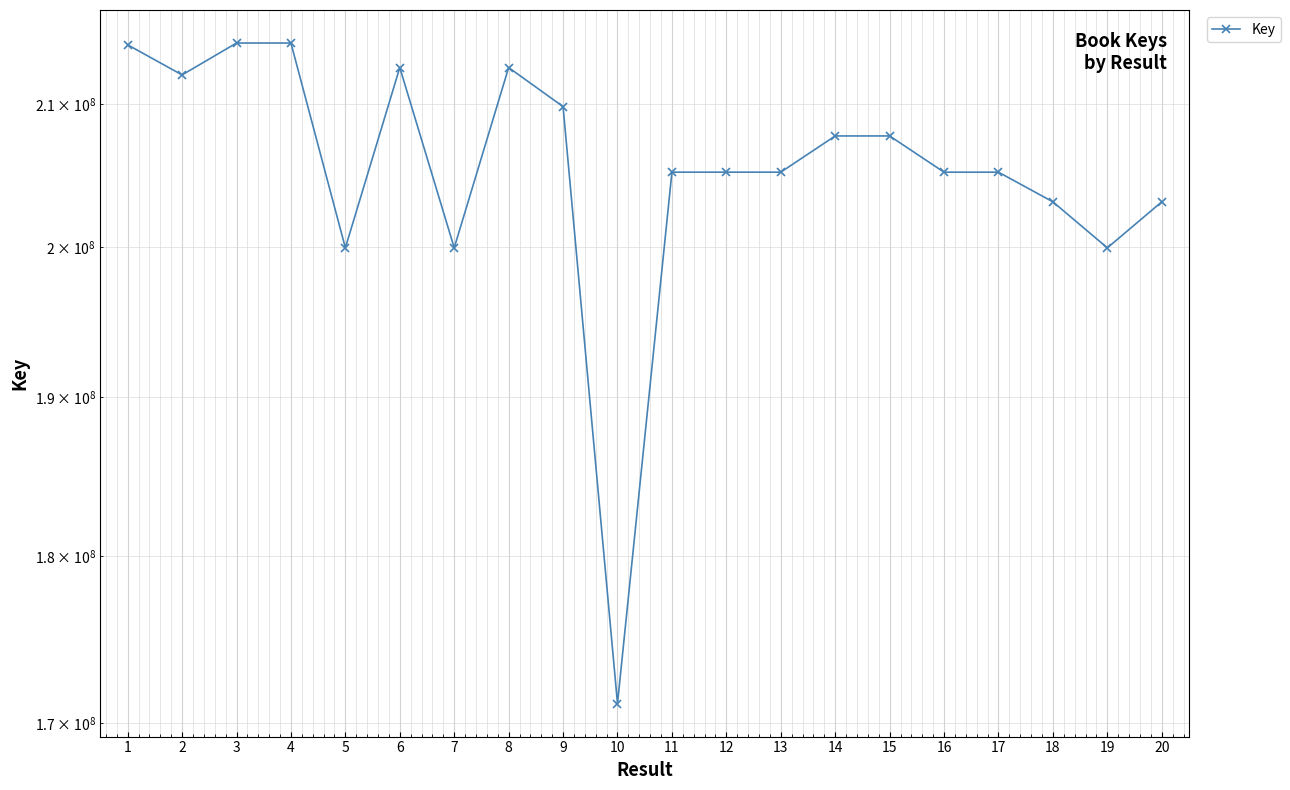

Reading right to left, what are all the values shown in this chart?

20=203121644	19=199954373	18=203121602	17=205188131	16=205188078	15=207743332	14=207742751	13=205188626	12=205189298	11=205188668	10=171140921	9=209834265	8=212651942	7=199957032	6=212651736	5=199956882	4=214439916	3=214439770	2=212116802	1=214309345